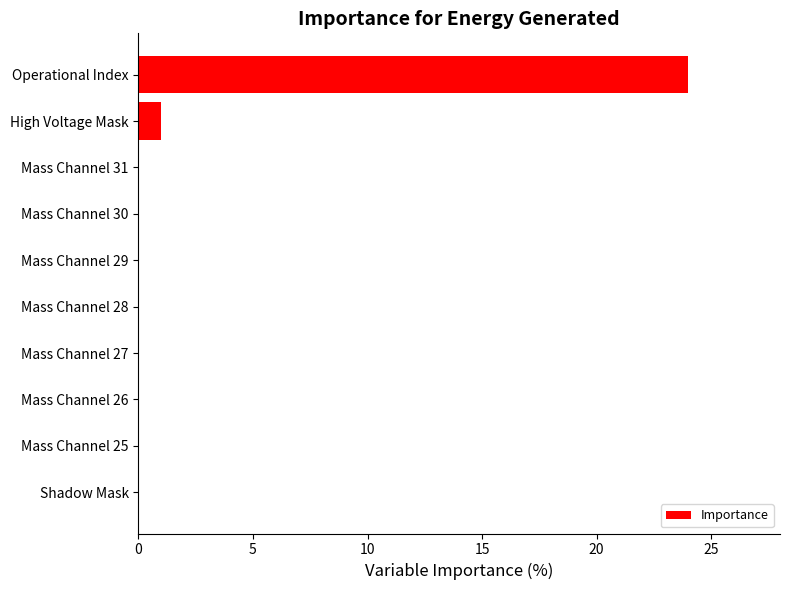

The value at Mass Channel 26 is 0. True or false?

True